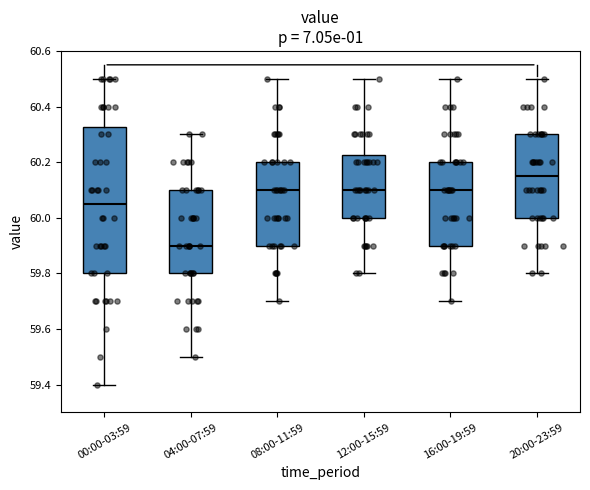

Reading left to right, read every box against the y-axis: the position of its median line, the range the box covers, and the ends of its whiskers. The values are not printed on the chart, so give them approximately, as read against the axis.

00:00-03:59: median 60.06, box 59.80 to 60.32, whiskers 59.40 to 60.50
04:00-07:59: median 59.90, box 59.80 to 60.10, whiskers 59.50 to 60.30
08:00-11:59: median 60.10, box 59.90 to 60.20, whiskers 59.70 to 60.50
12:00-15:59: median 60.10, box 60.00 to 60.22, whiskers 59.80 to 60.50
16:00-19:59: median 60.10, box 59.90 to 60.20, whiskers 59.70 to 60.50
20:00-23:59: median 60.16, box 60.00 to 60.30, whiskers 59.80 to 60.50